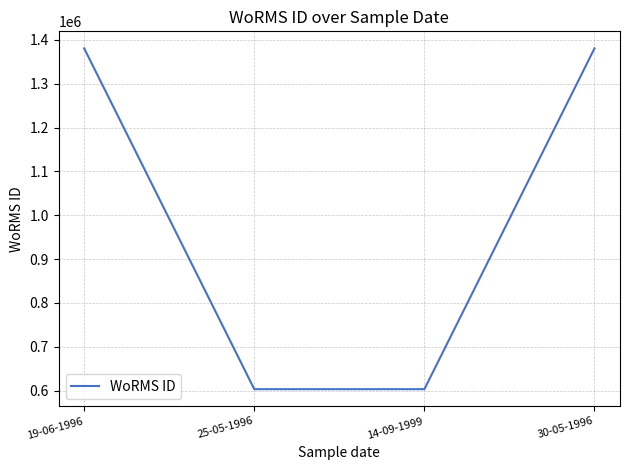

What is the sum of all values?

3967662